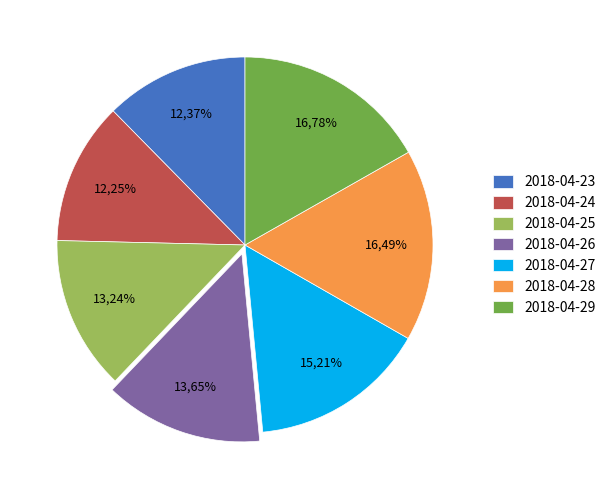

How many slices are in this pie chart?

7